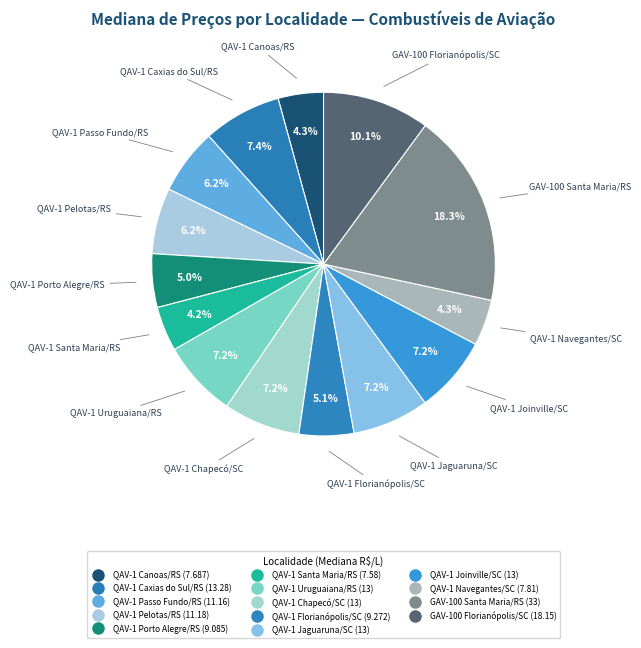

Combined, do QAV-1 Canoas/RS and QAV-1 Santa Maria/RS account for over 50%?

No